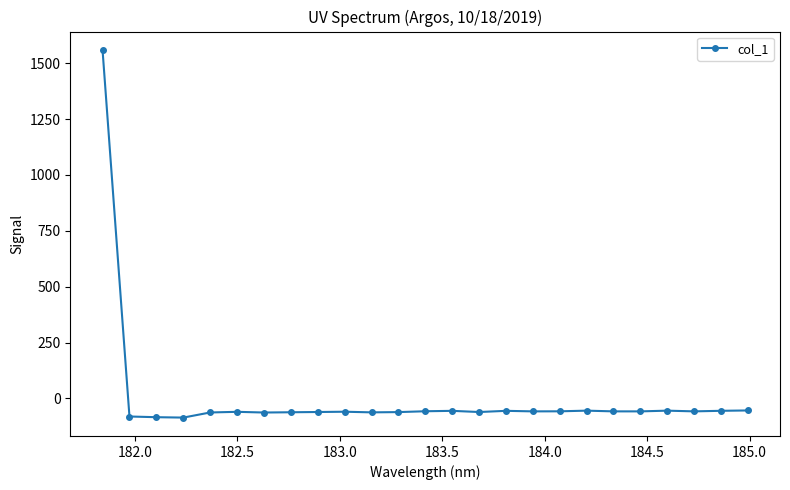

True or false: there are more than 2 points higher than both neighbors.

True